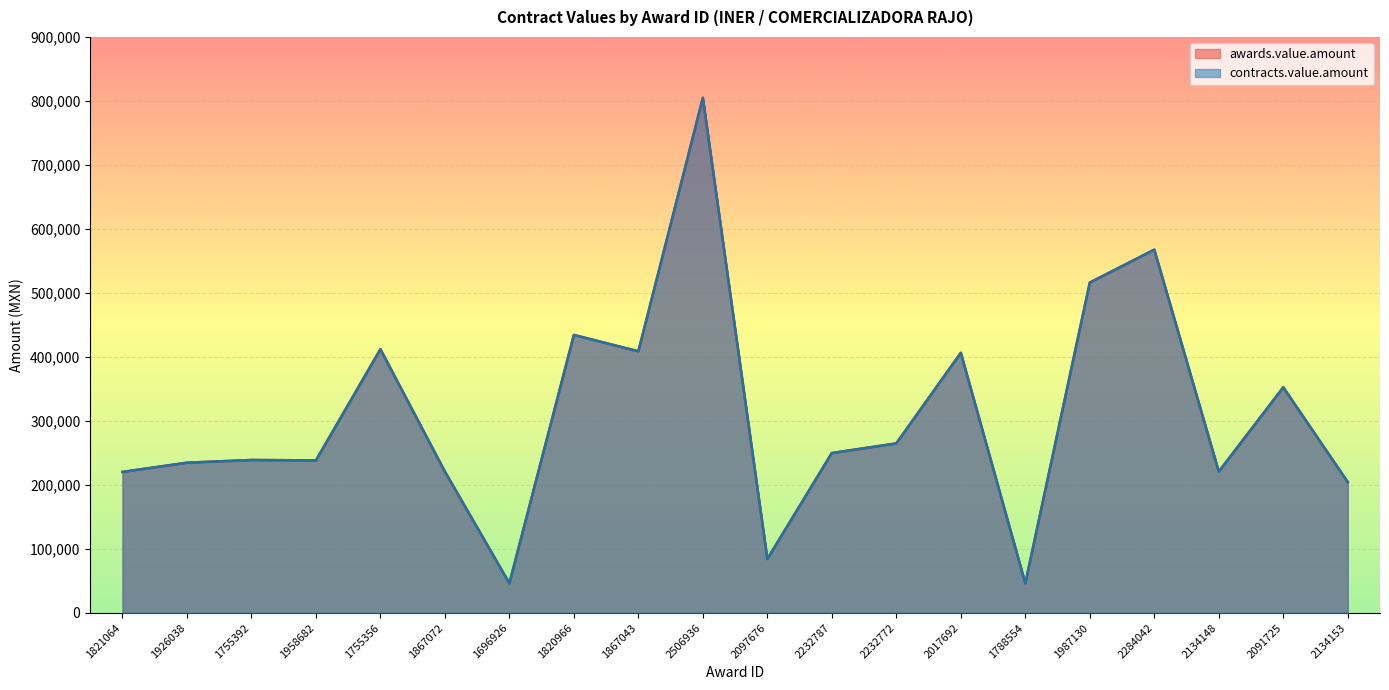

What is the total value across all series at 2134148?

441311.9